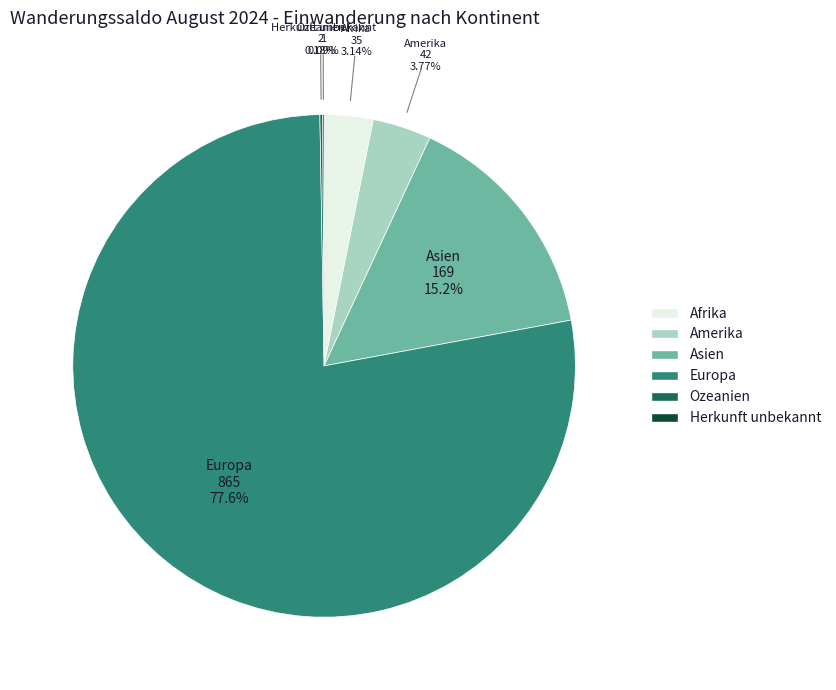

Which has a higher value, Amerika or Europa?

Europa